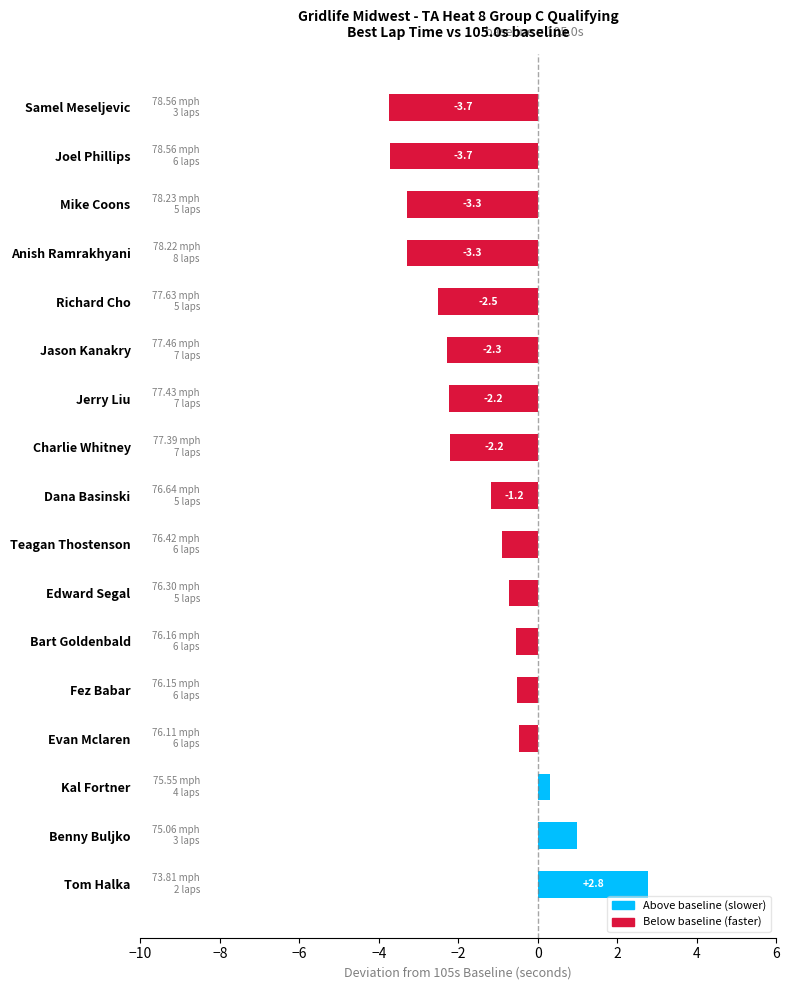

Does the chart contain any negative values?

Yes